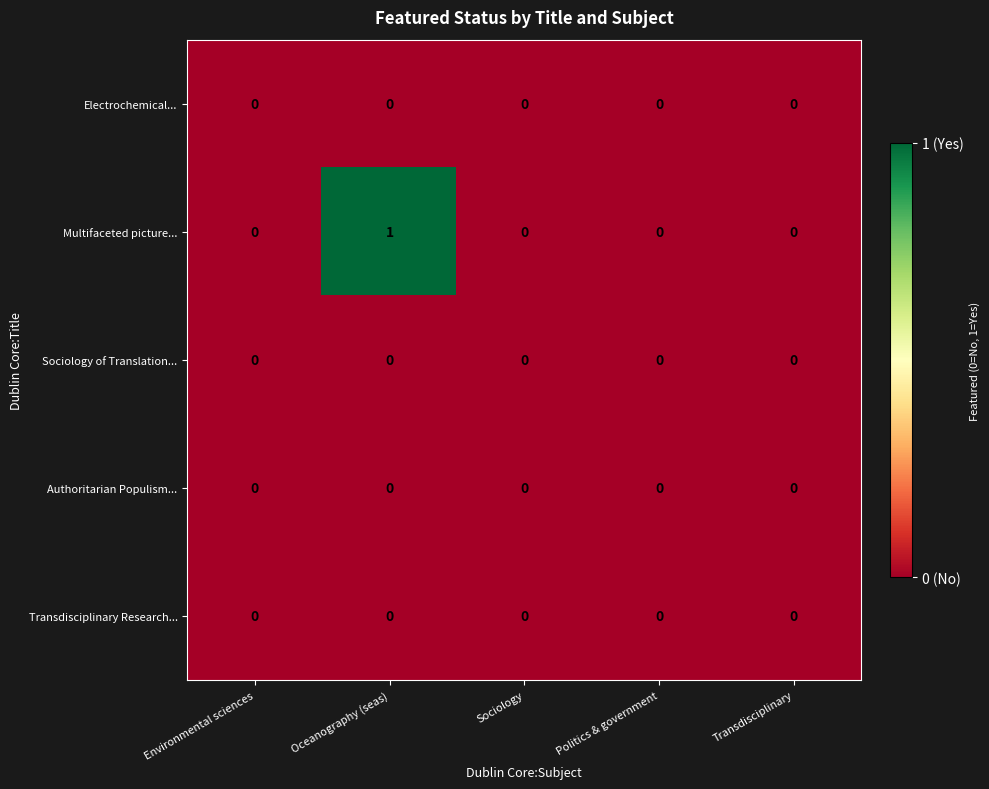

Which label corresponds to the largest value in the chart?

Oceanography (seas)